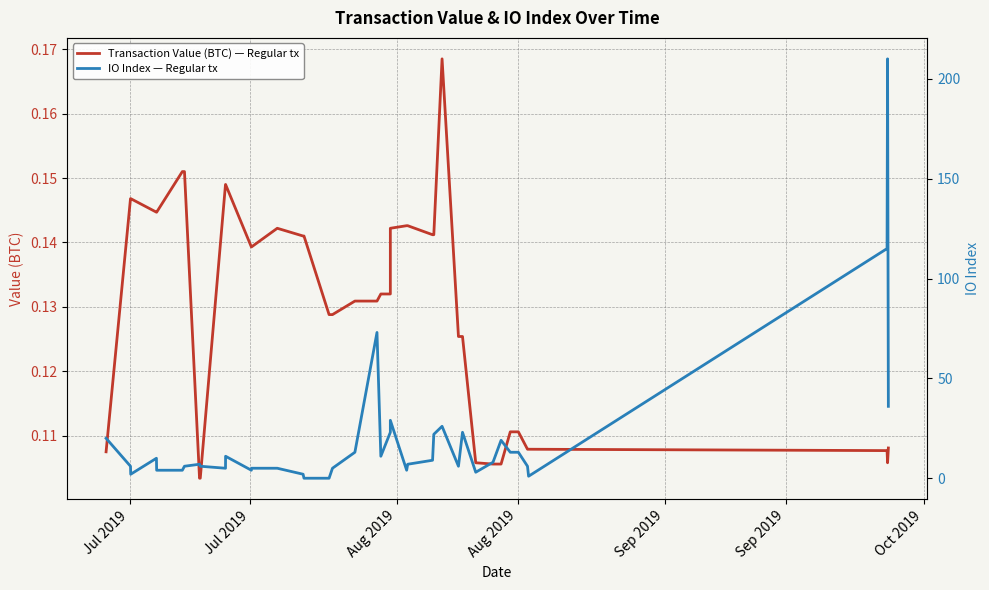

True or false: Transaction Value (BTC) — Regular tx has more than 1 interior local peaks.

True